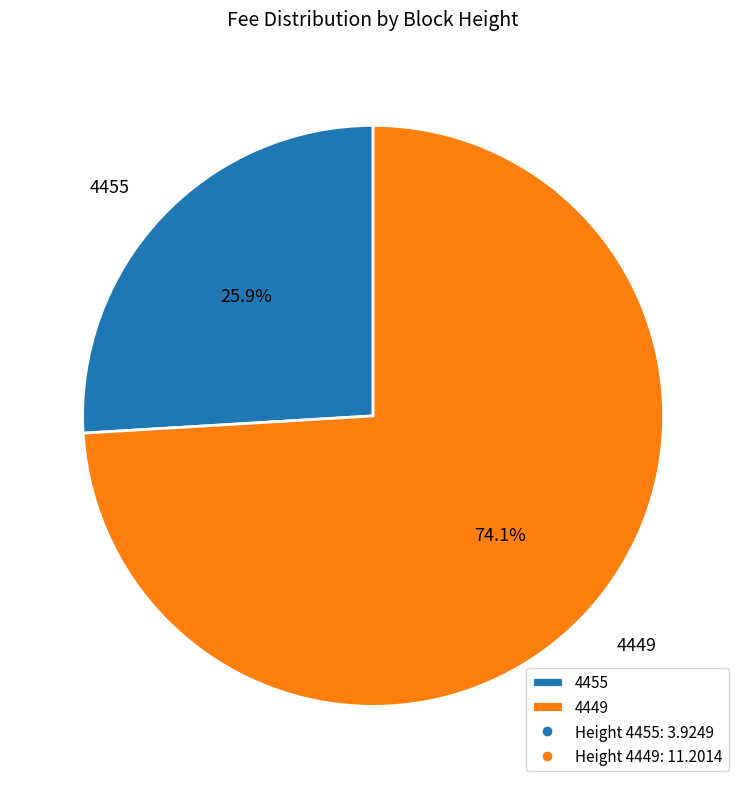

Which slice represents more than half of the pie?

4449